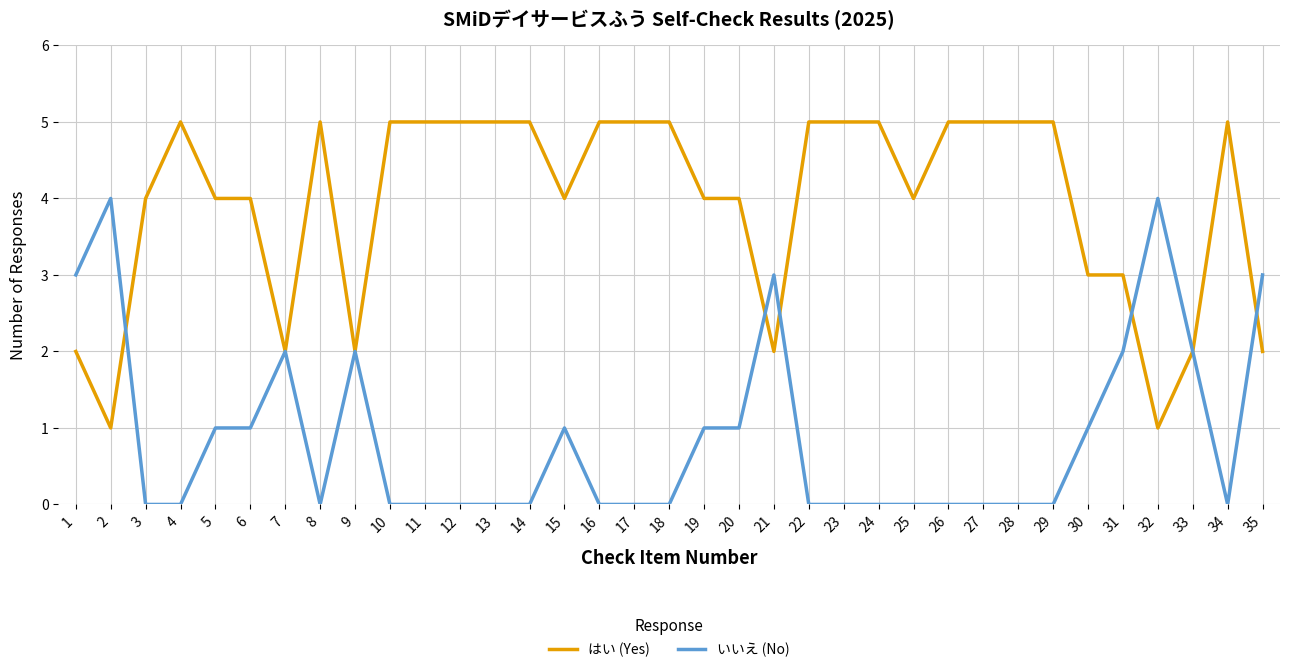

Is the value of いいえ (No) at 24 greater than the value of はい (Yes) at 32?

No